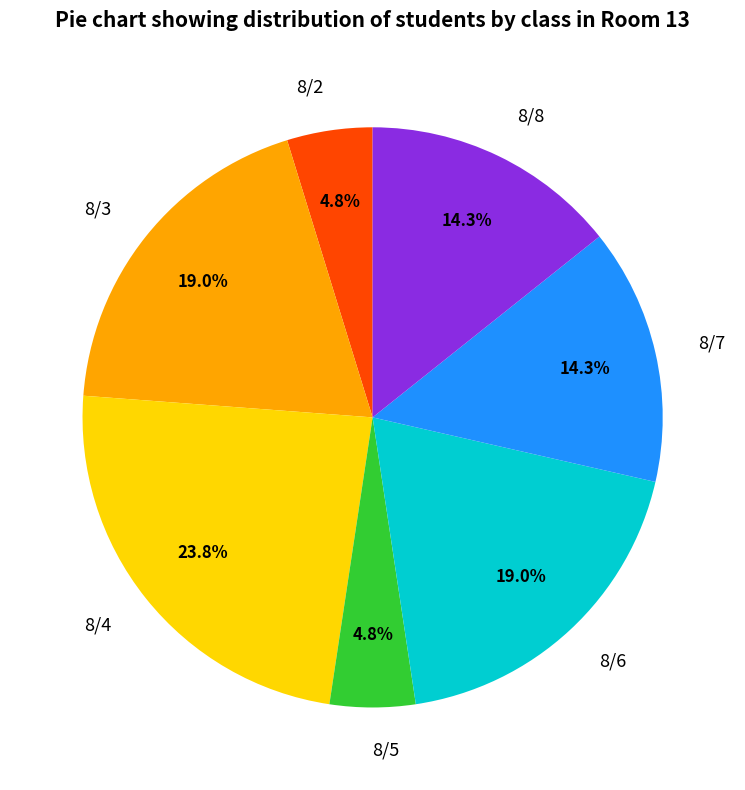

To the nearest percent, what is the average slice percentage?

14%